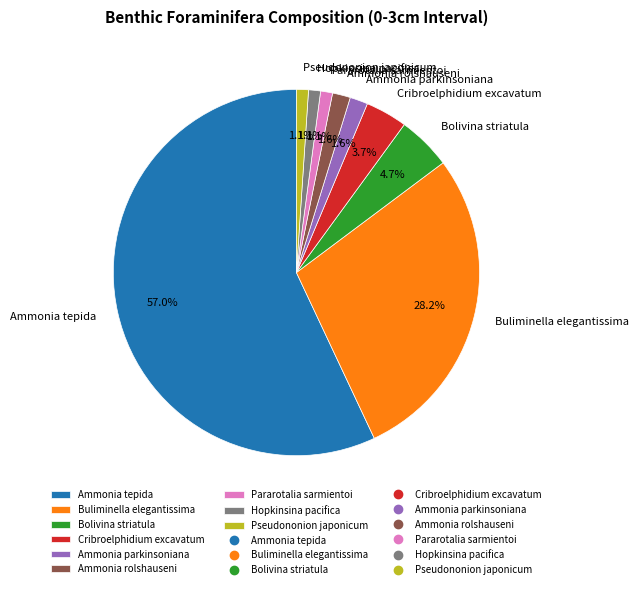

To the nearest percent, what portion does Cribroelphidium excavatum represent?

4%